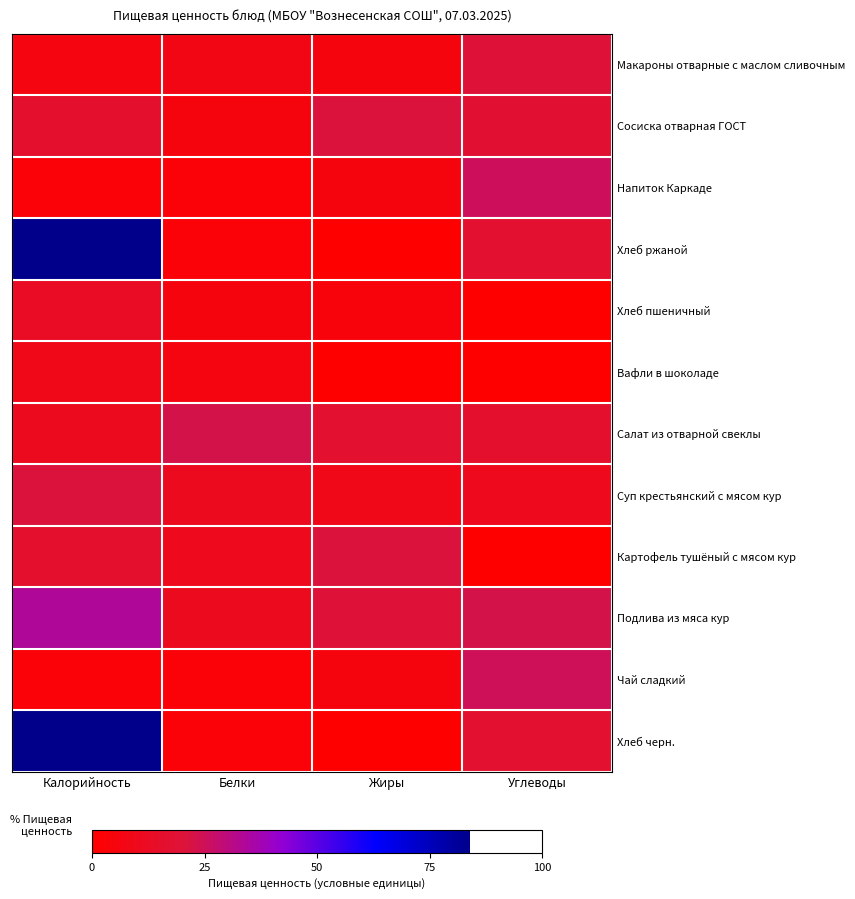

At which category is the sum across all series the highest?

Калорийность